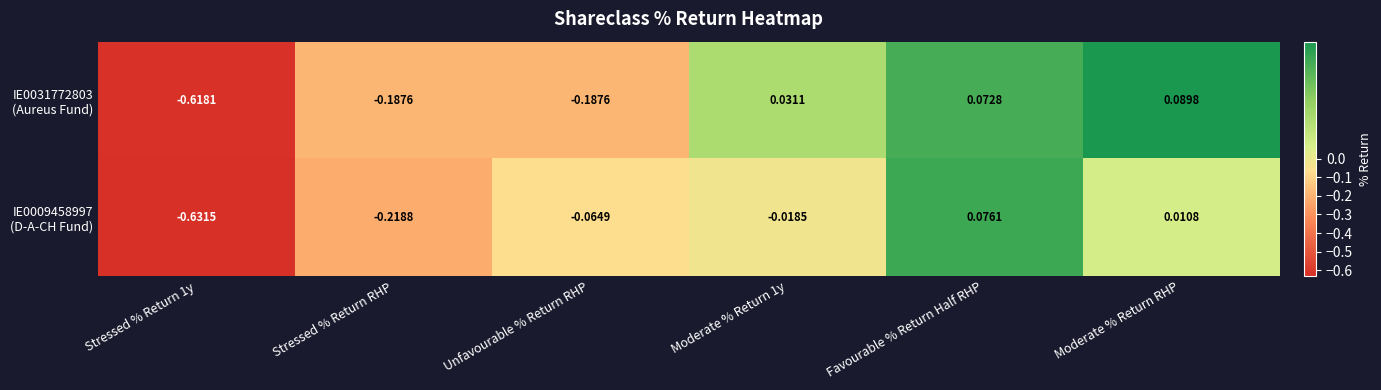

At which category is the sum across all series the highest?

Favourable % Return Half RHP